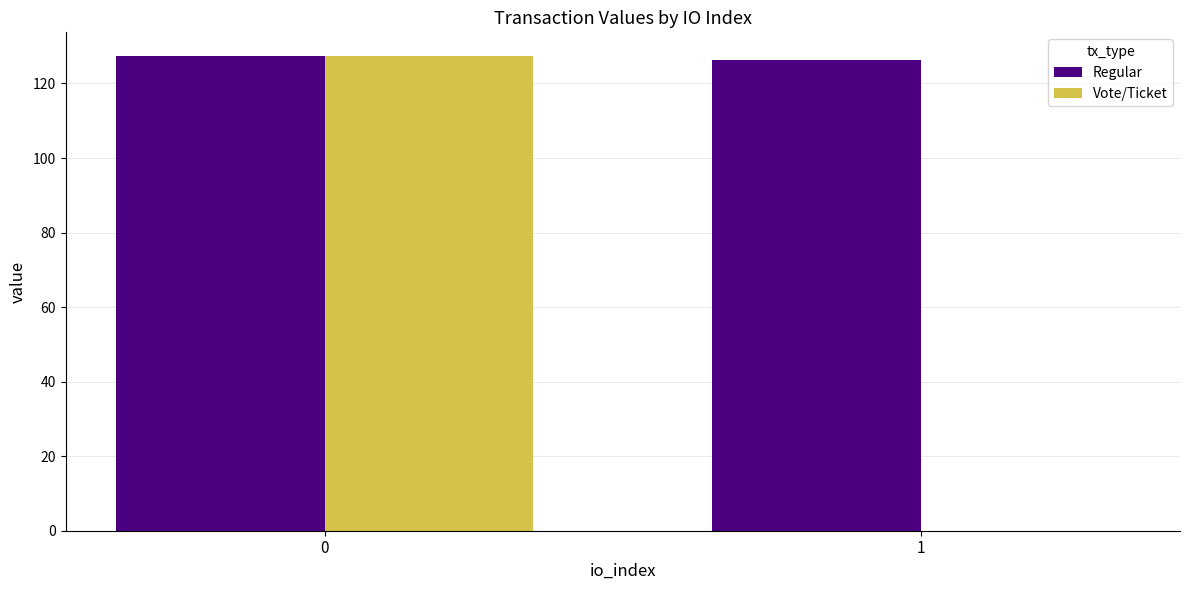

What is the sum of all Vote/Ticket values?

127.4